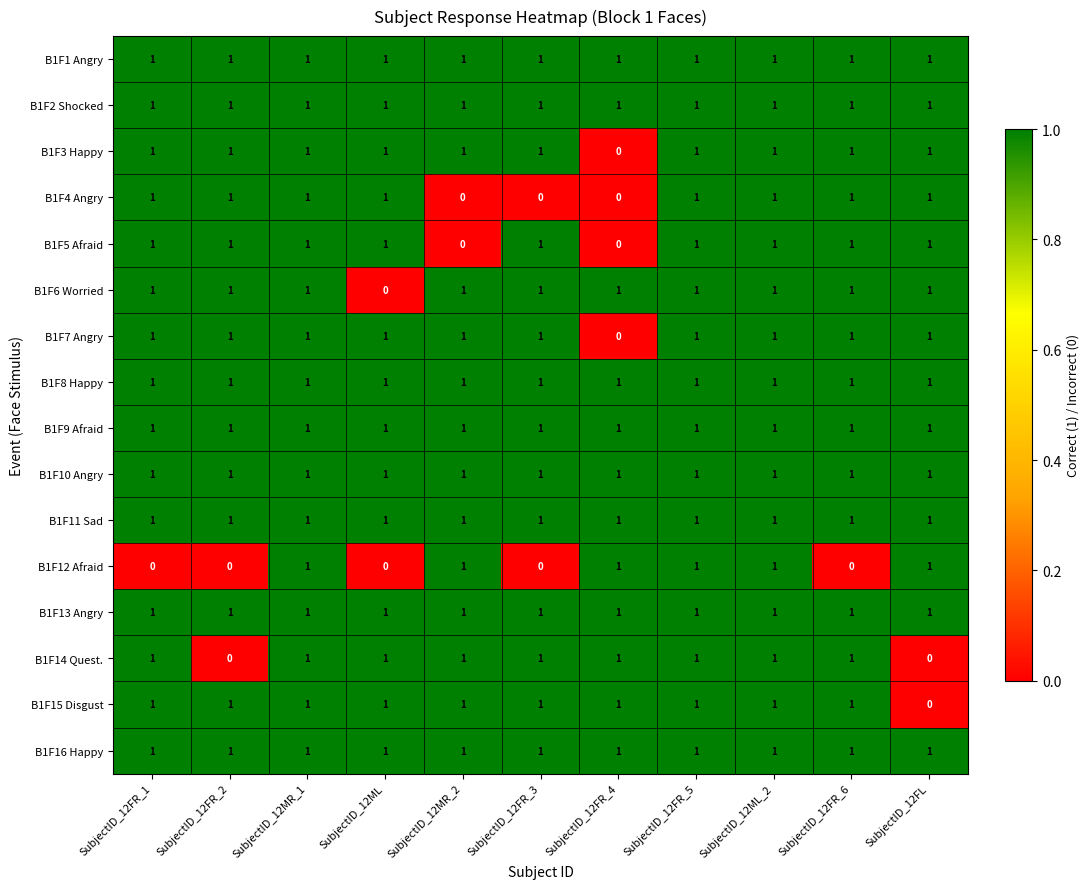

At how many categories does at least one series exceed 0?

11